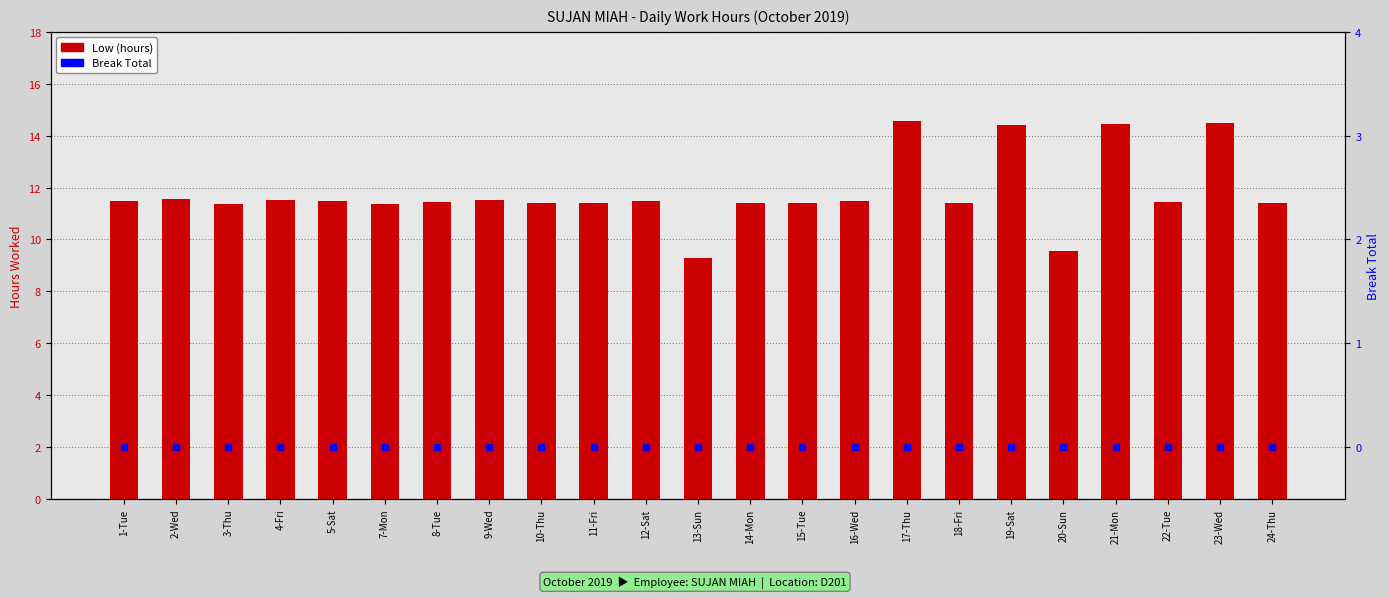

Which series has the largest total across all categories?

Low (hours)